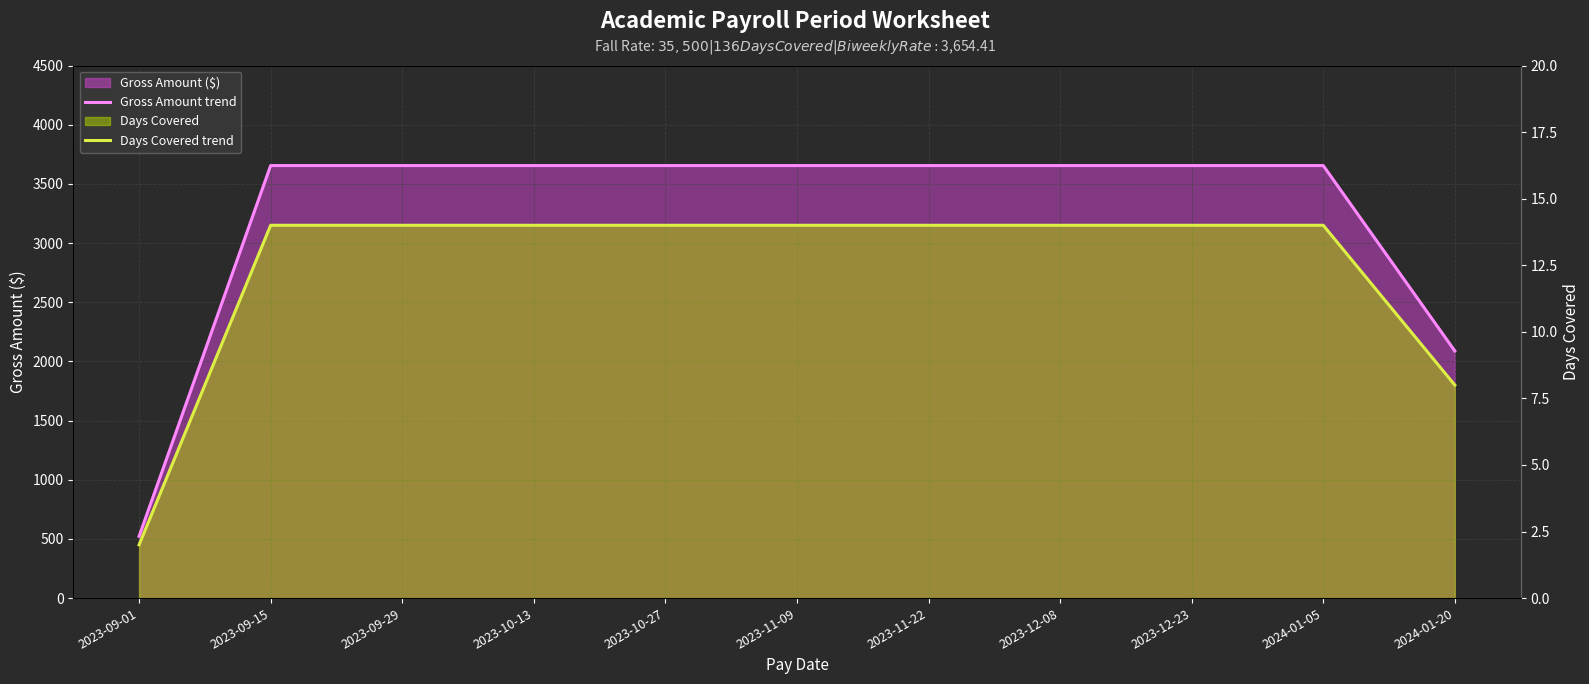

At 2023-12-23, list the series in order from largest to smallest.

Gross Amount trend, Days Covered trend